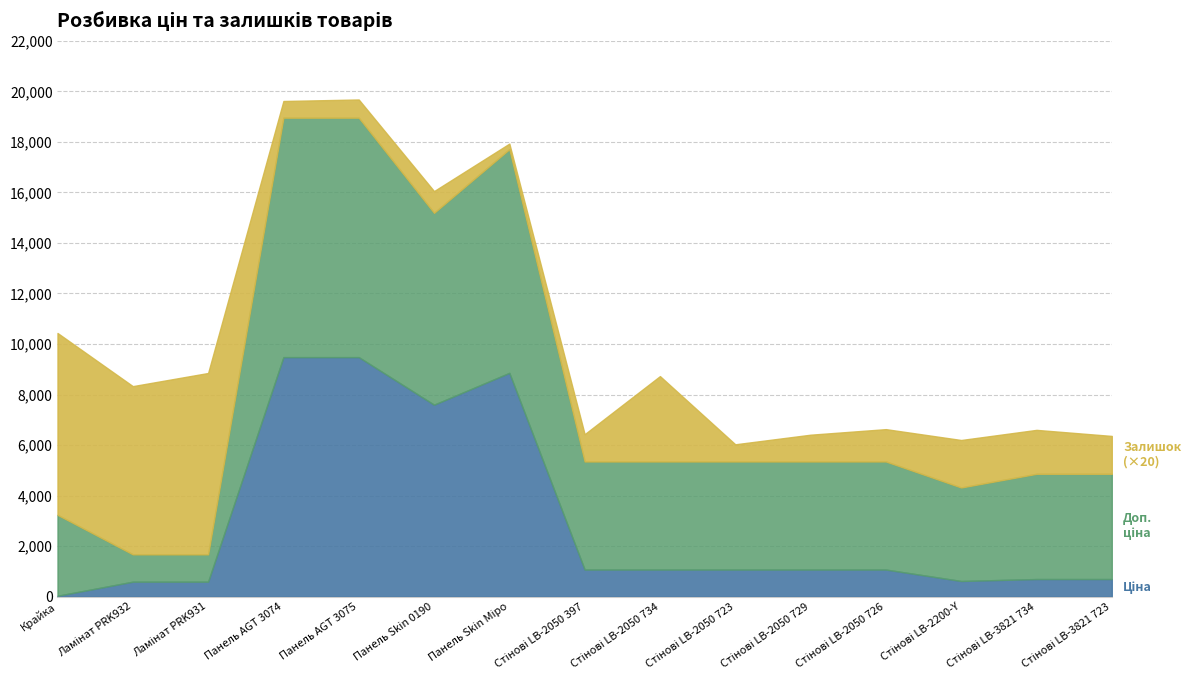

Reading left to right, transcribe all the data shown in this chart.

Ціна: Ціна=32.0	Доп. ціна=589.9	Залишок=589.9	3=9480.1	4=9480.1	5=7596.5	6=8856.7	7=1069.8	8=1069.8	9=1069.8	10=1069.8	11=1069.8	12=617.0	13=694.3	14=694.3
Доп. ціна: Ціна=3205.0	Доп. ціна=1081.7	Залишок=1081.7	3=9480.1	4=9480.1	5=7596.5	6=8856.7	7=4279.1	8=4279.1	9=4279.1	10=4279.1	11=4279.1	12=3701.9	13=4165.6	14=4165.6
Залишок: Ціна=360.0	Доп. ціна=333.0	Залишок=359.0	3=33.0	4=36.0	5=43.0	6=11.0	7=54.0	8=169.0	9=34.0	10=53.0	11=64.0	12=94.0	13=87.0	14=75.0